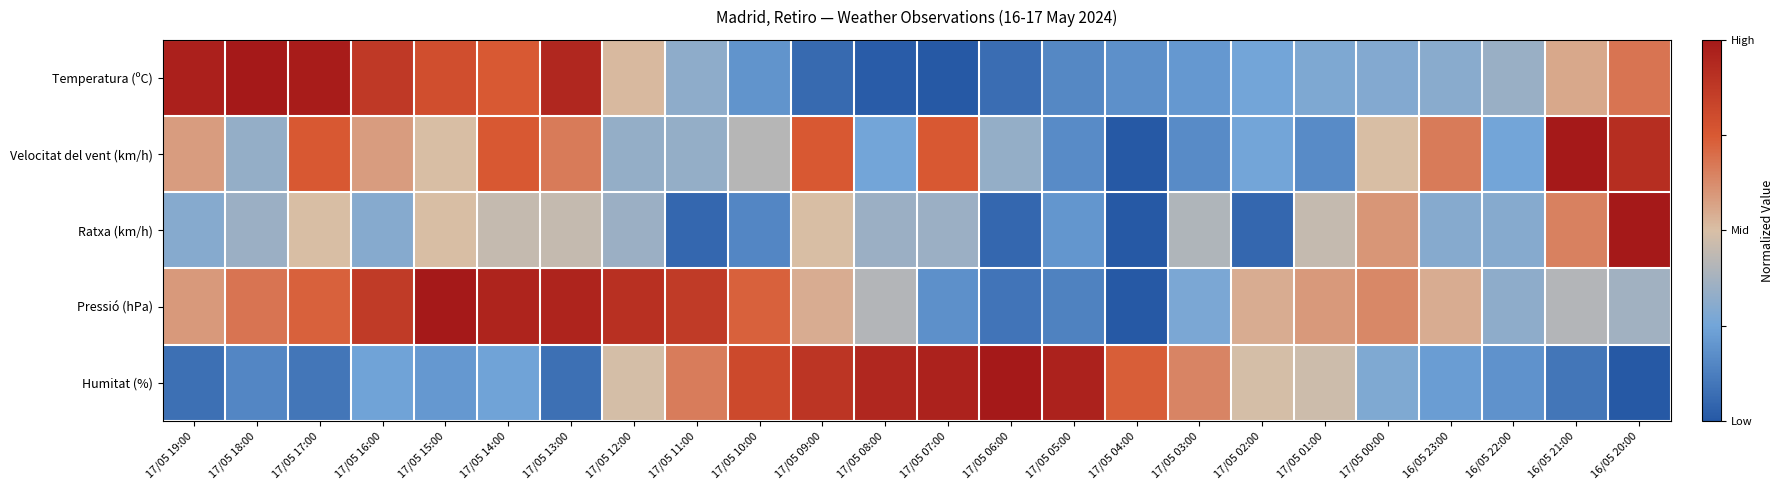

Count the number of categories in the chart.

24